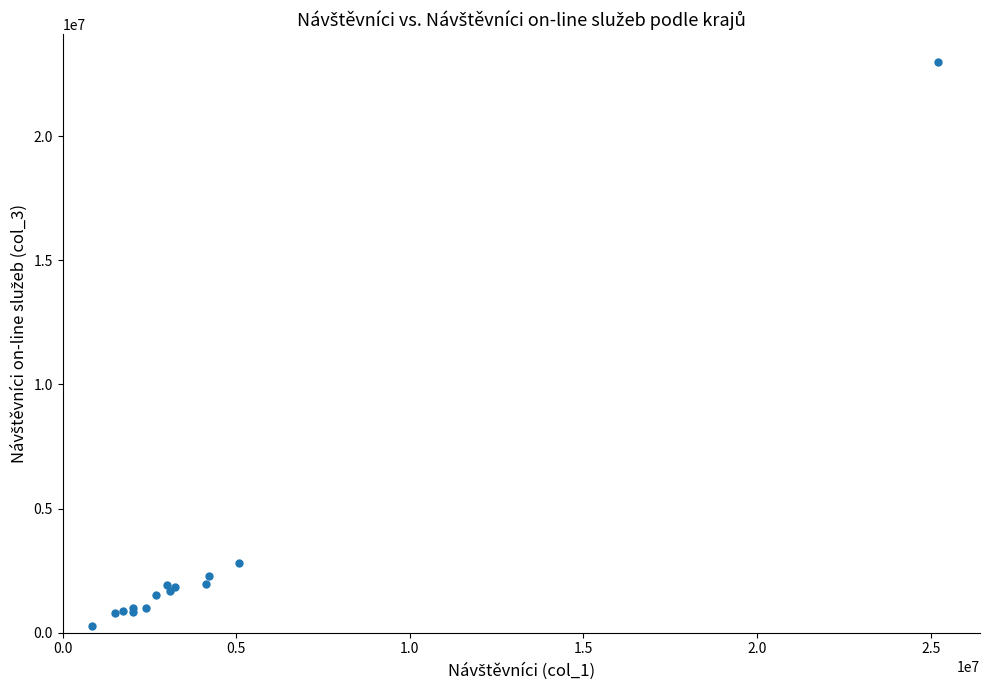

What Y value in the scatter plot is closest to 11615036?

2816461